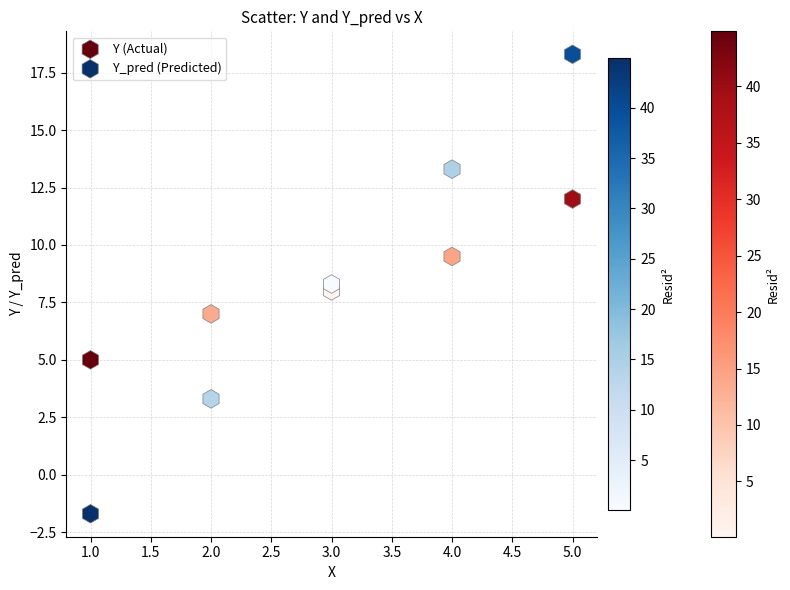

Which series reaches the minimum Y coordinate?

Y_pred (Predicted)